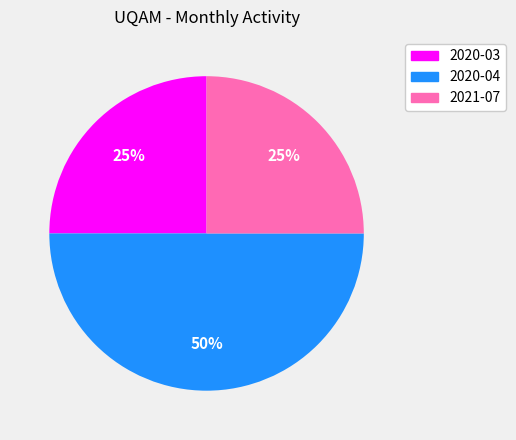

To the nearest percent, what is the combined percentage of 2021-07 and 2020-03?

50%